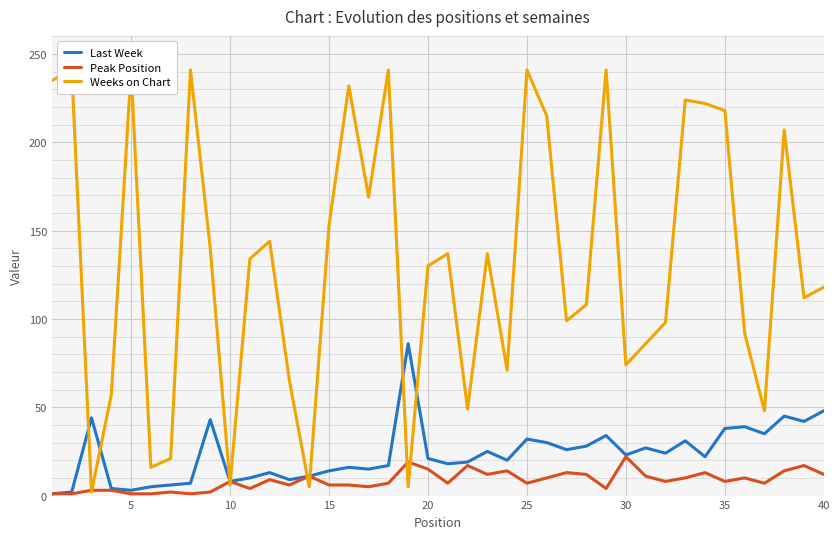

Does the chart display data point markers on the line(s)?

No